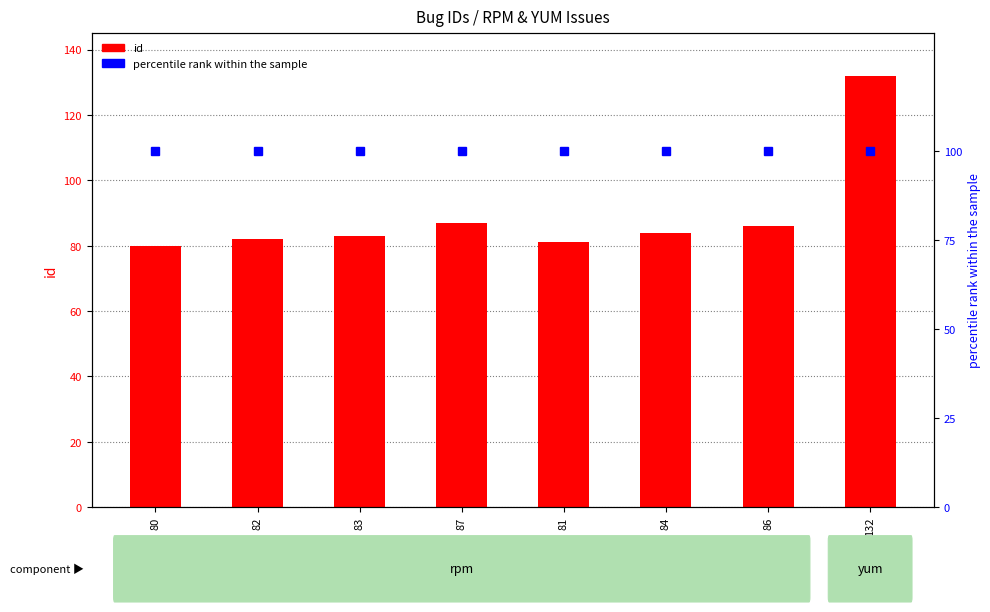

Reading right to left, transcribe all the data shown in this chart.

id: 132	86	84	81	87	83	82	80
percentile rank within the sample: 100	100	100	100	100	100	100	100